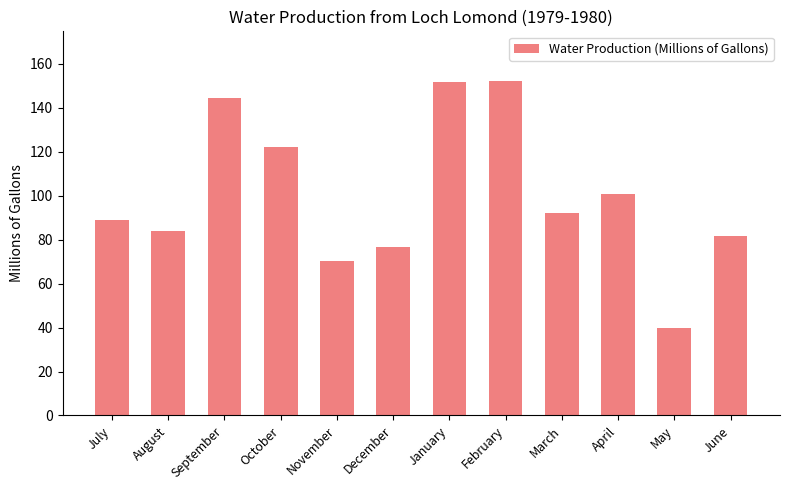

How many values exceed 91?

6